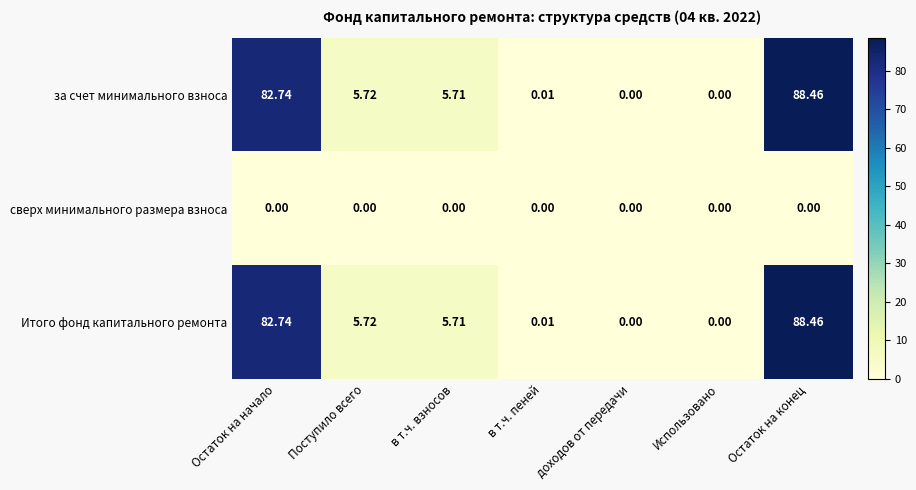

At which label does за счет минимального взноса first exceed 5?

Остаток на начало